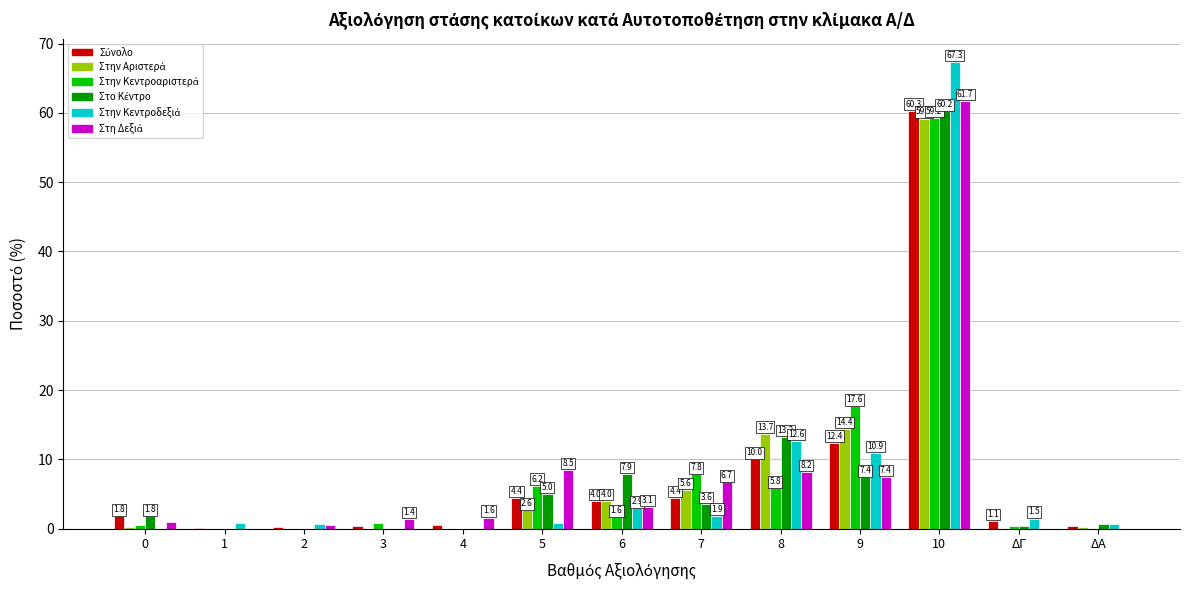

What is the total value across all series at 6?

23.5